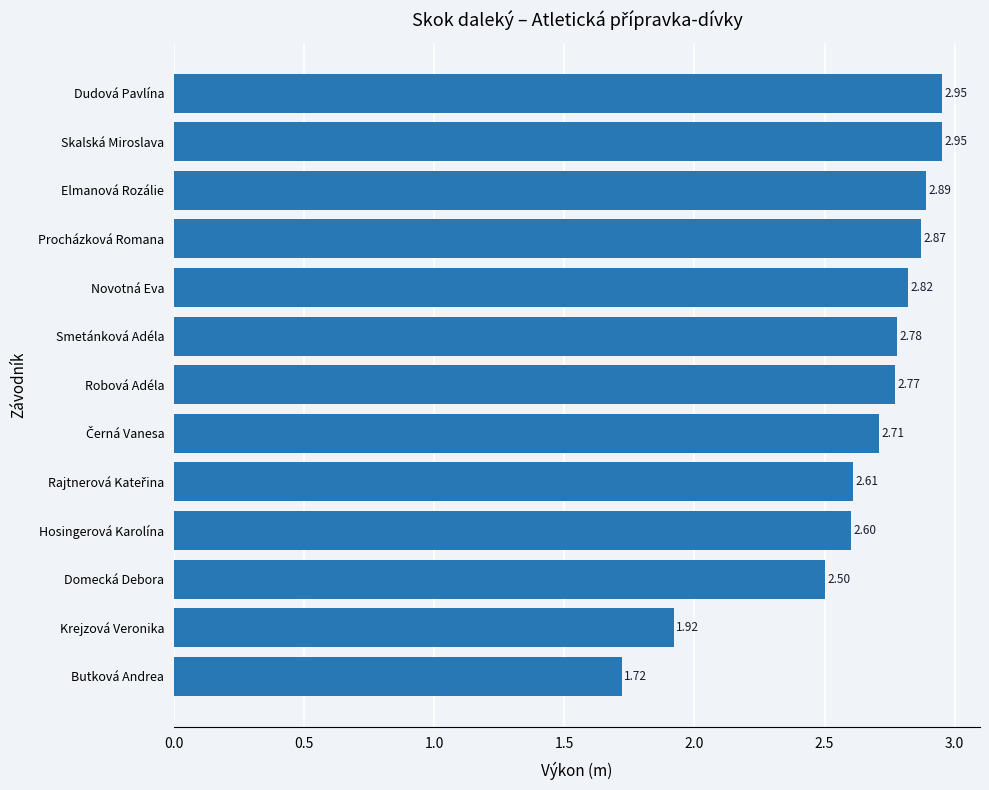

At which label is the value closest to 2?

Krejzová Veronika